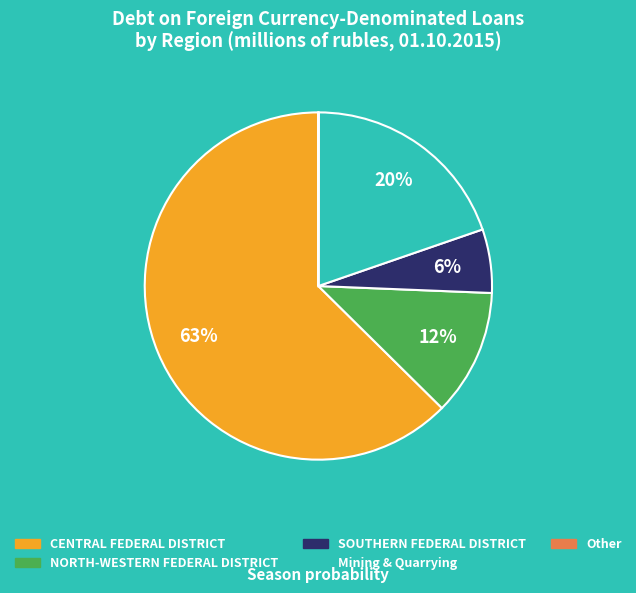

To the nearest percent, what is the average slice percentage?

20%